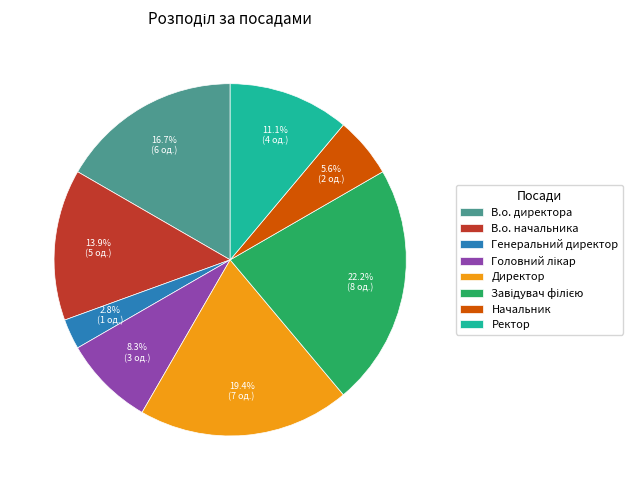

To the nearest percent, what percentage of the pie is В.о. начальника?

14%